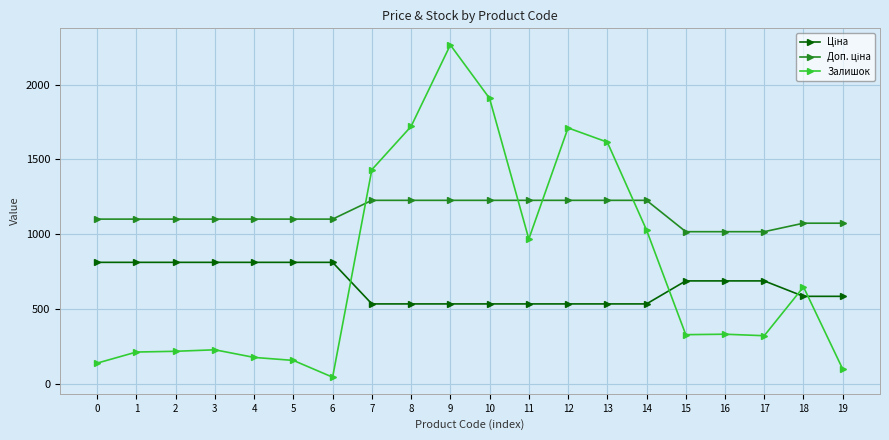

What is the difference between the maximum and second lowest values in the Залишок series?

2165.0